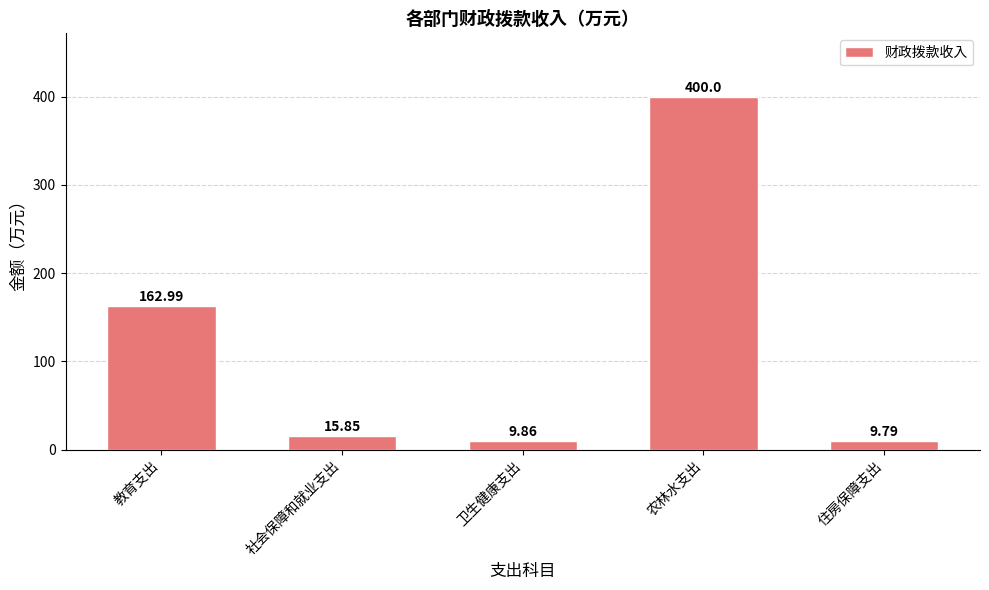

What is the maximum value shown in the chart?

400.0